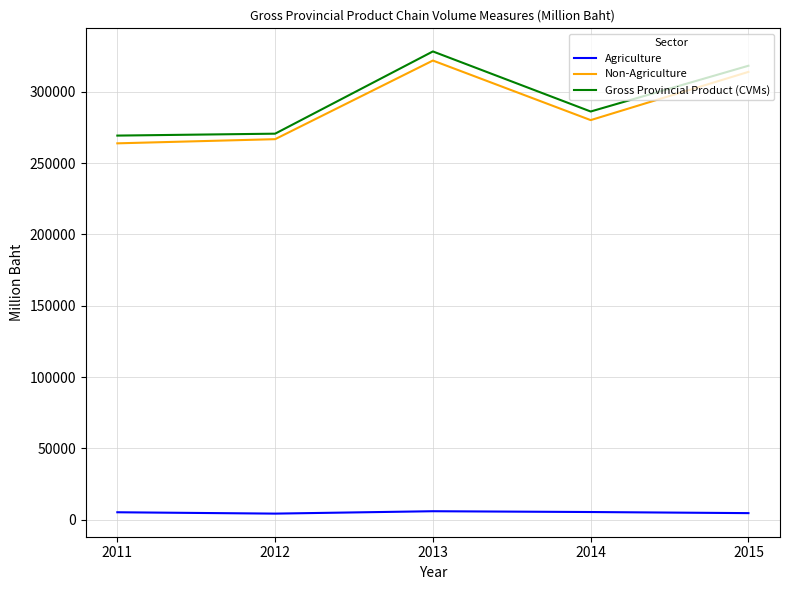

In Non-Agriculture, how many points are lower than both neighbors (excluding endpoints)?

1